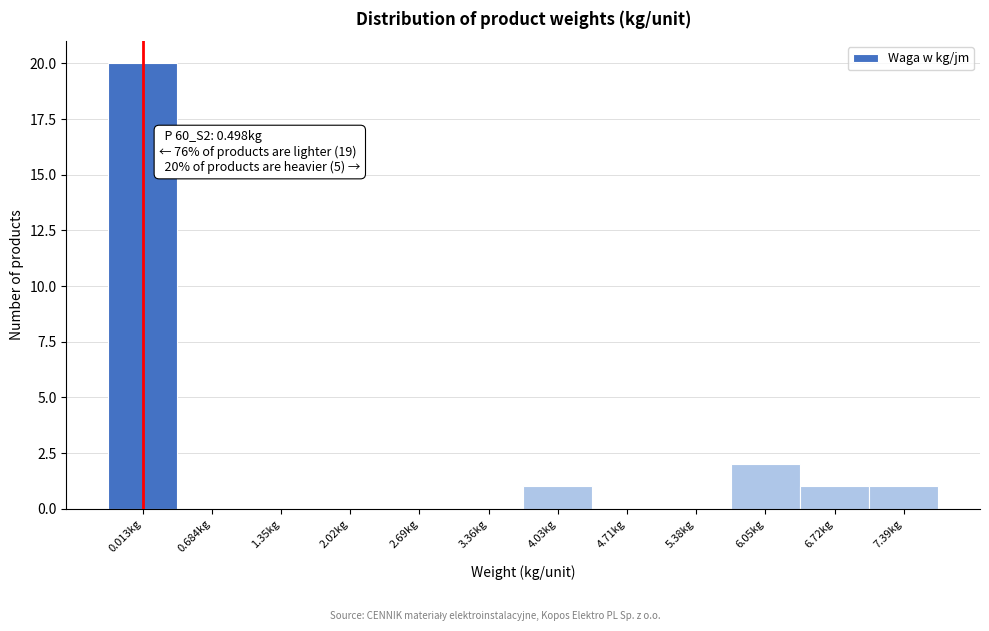

Reading left to right, list all the values displayed in this chart.

0.013kg=20	0.684kg=0	1.35kg=0	2.02kg=0	2.69kg=0	3.36kg=0	4.03kg=1	4.71kg=0	5.38kg=0	6.05kg=2	6.72kg=1	7.39kg=1